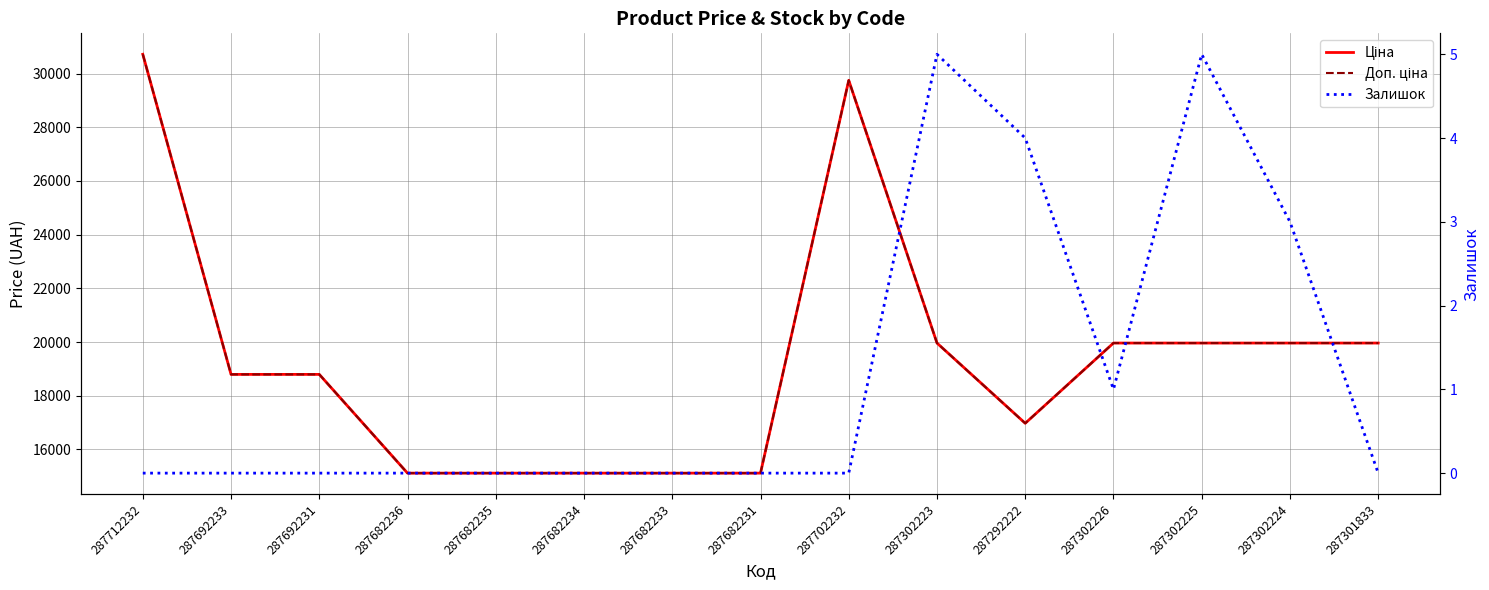

Where is the first local maximum for Залишок?

287302223